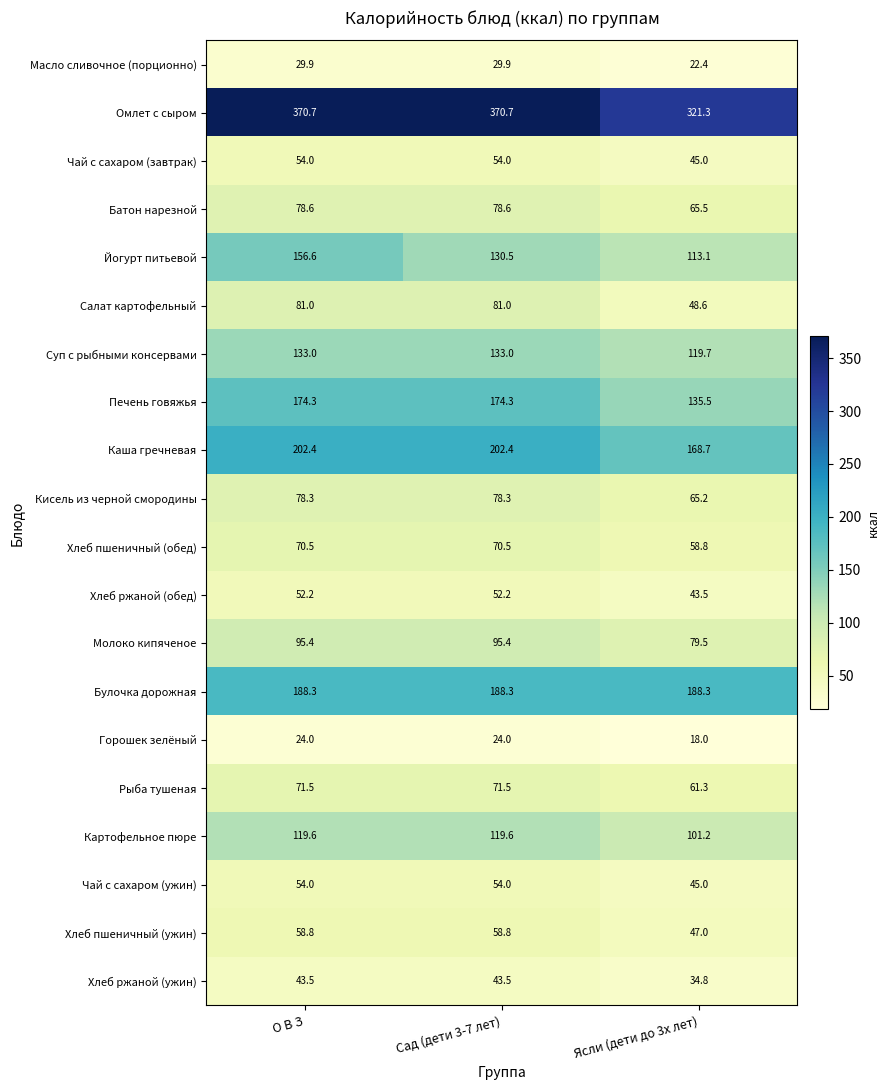

What is the sum of all Омлет с сыром values?

1062.7